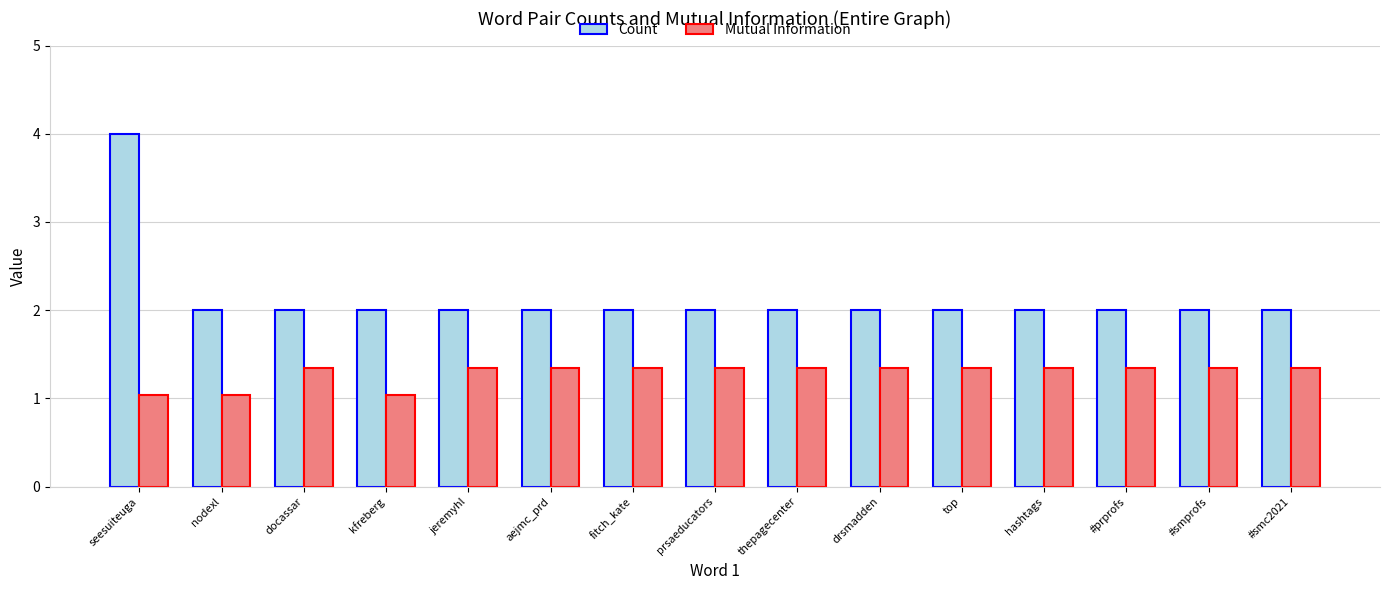

At how many categories does at least one series exceed 3?

1